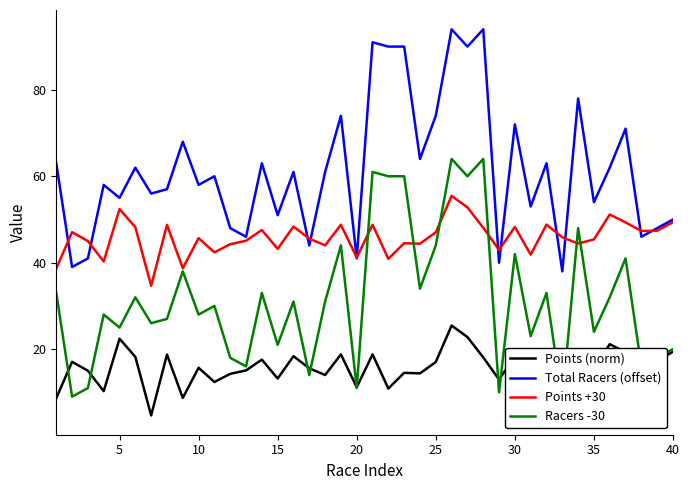

The Points (norm) series shows 7.8 at 30. True or false?

False